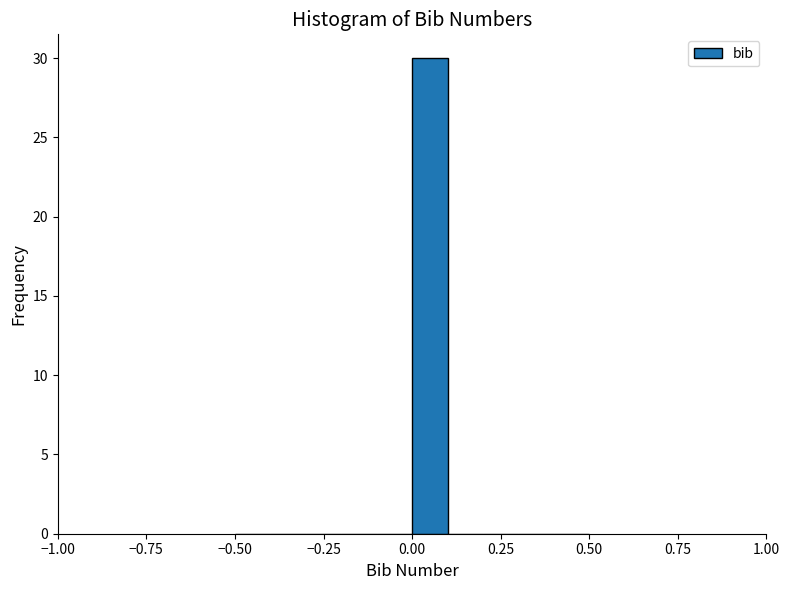

Read against the x-axis, roughly where is the centre of the tallest bar?

0.05